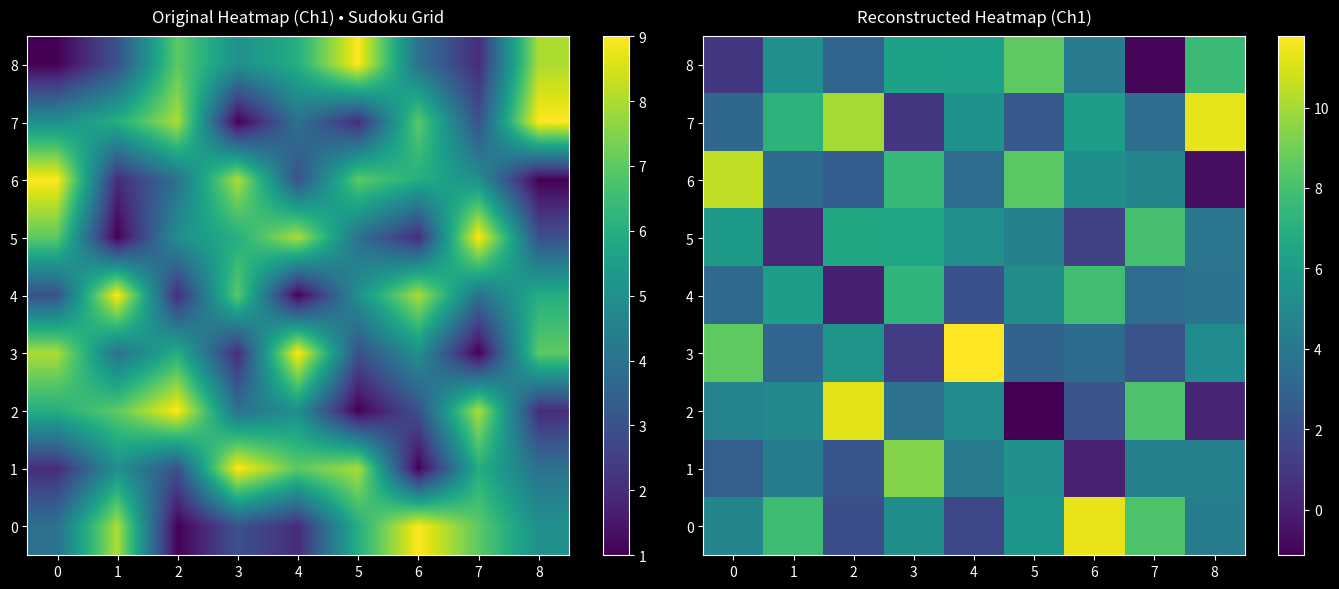

Which series has the largest range (max minus min)?

2